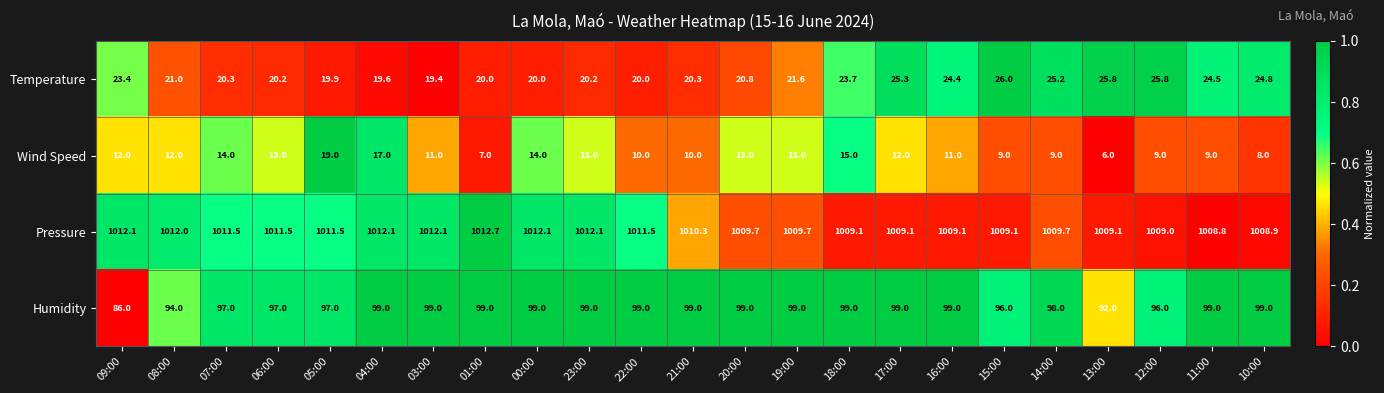

What is the difference between the highest and lowest values at 04:00?

995.1